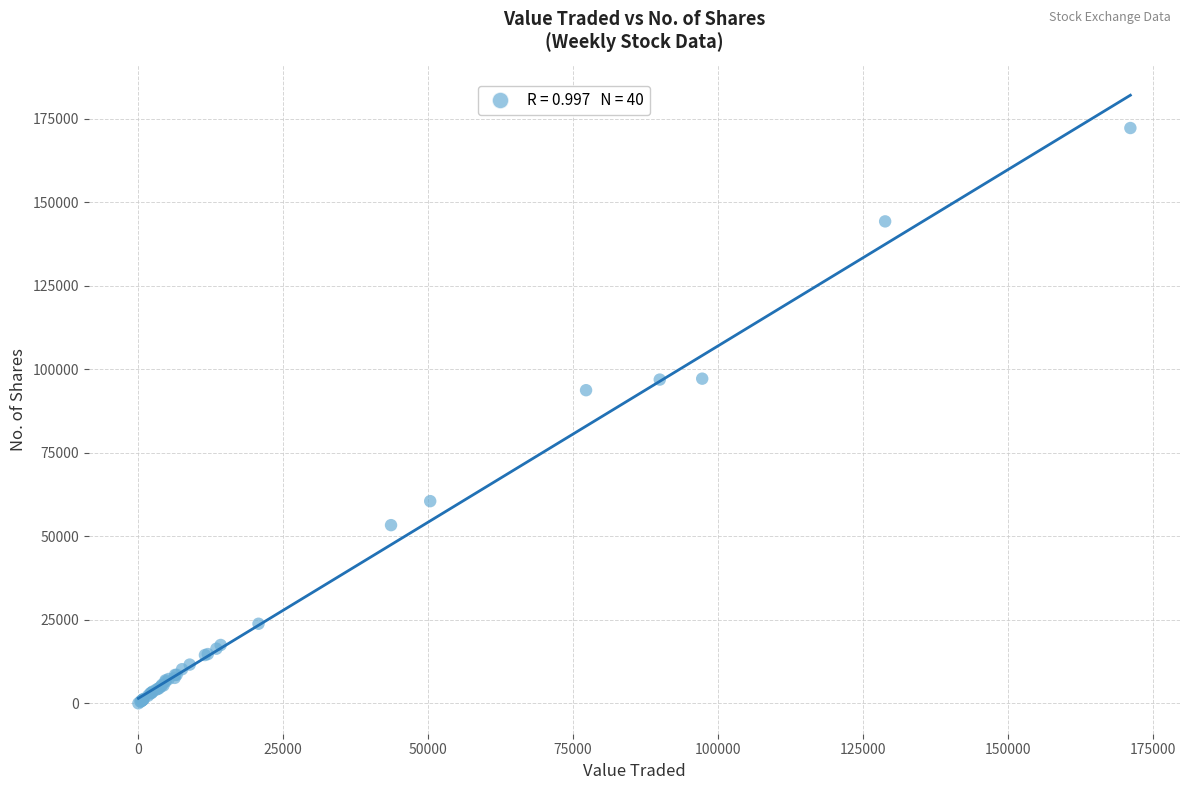

What Y value in the scatter plot is closest to 86129?

93755